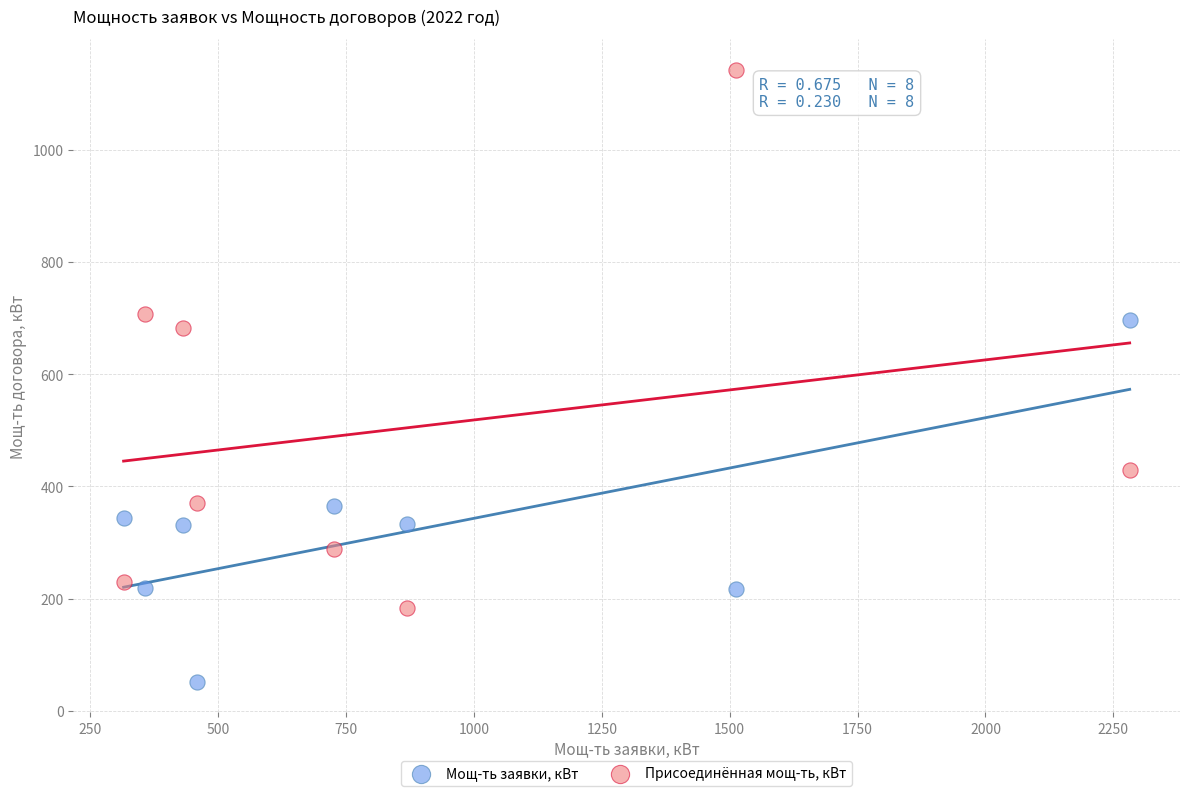

Which series reaches the minimum Y coordinate?

Мощ-ть заявки, кВт